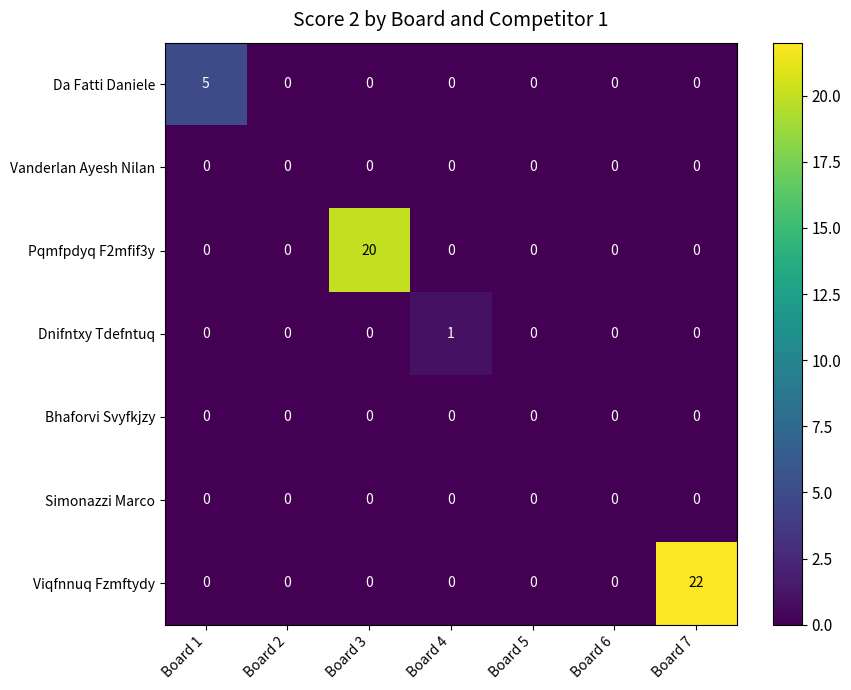

How many series are shown in this chart?

7